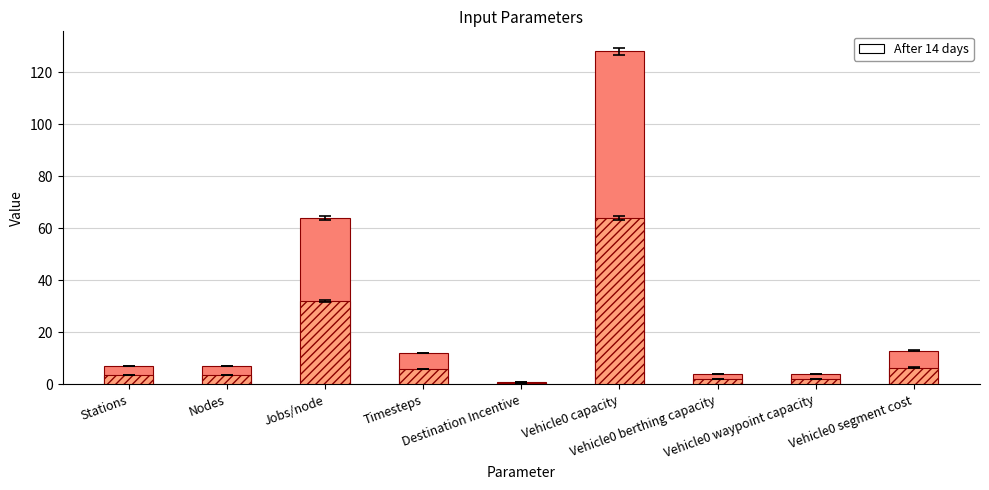

What is the value of the 3rd bar from the left?

64.0